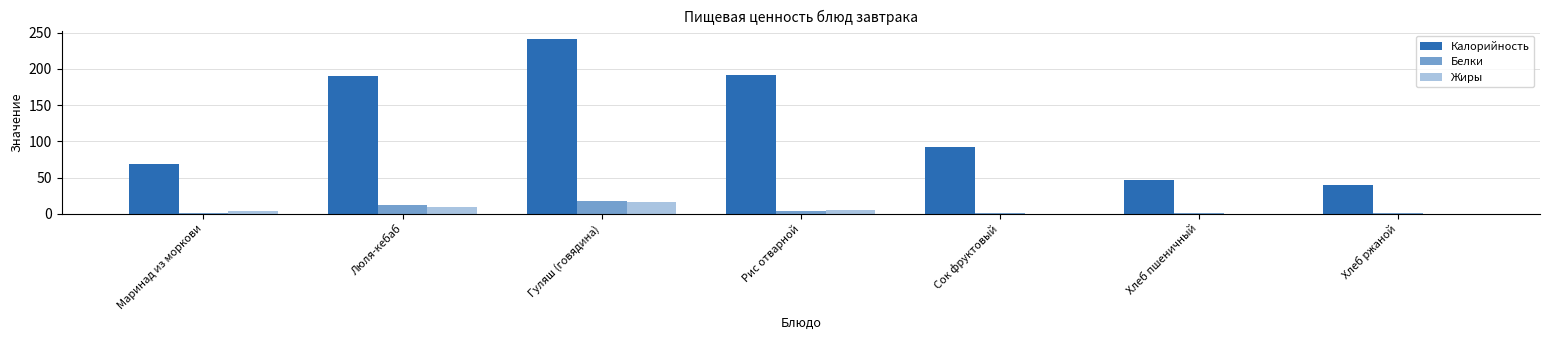

What is the label of the 6th bar from the right?

Люля-кебаб